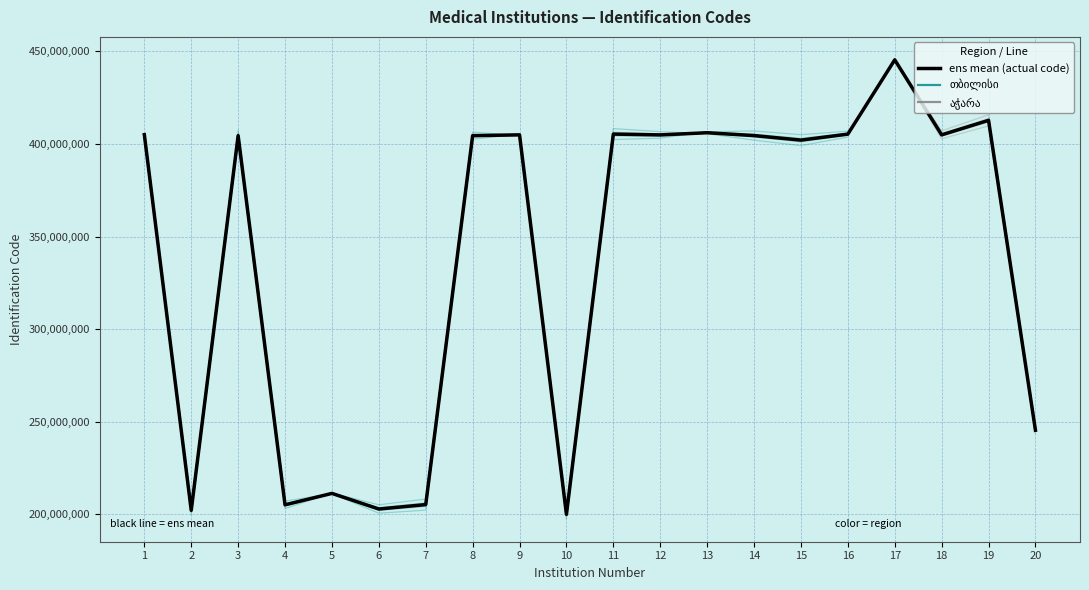

What is the ratio of the value at 8 to the value at 13?

1.0